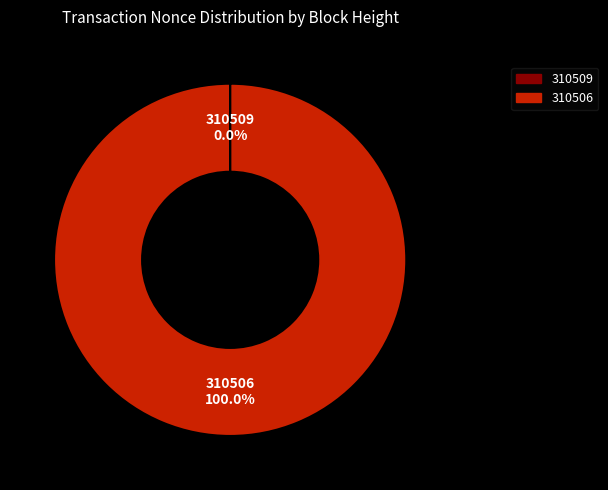

What is the largest slice in the pie chart?

310506